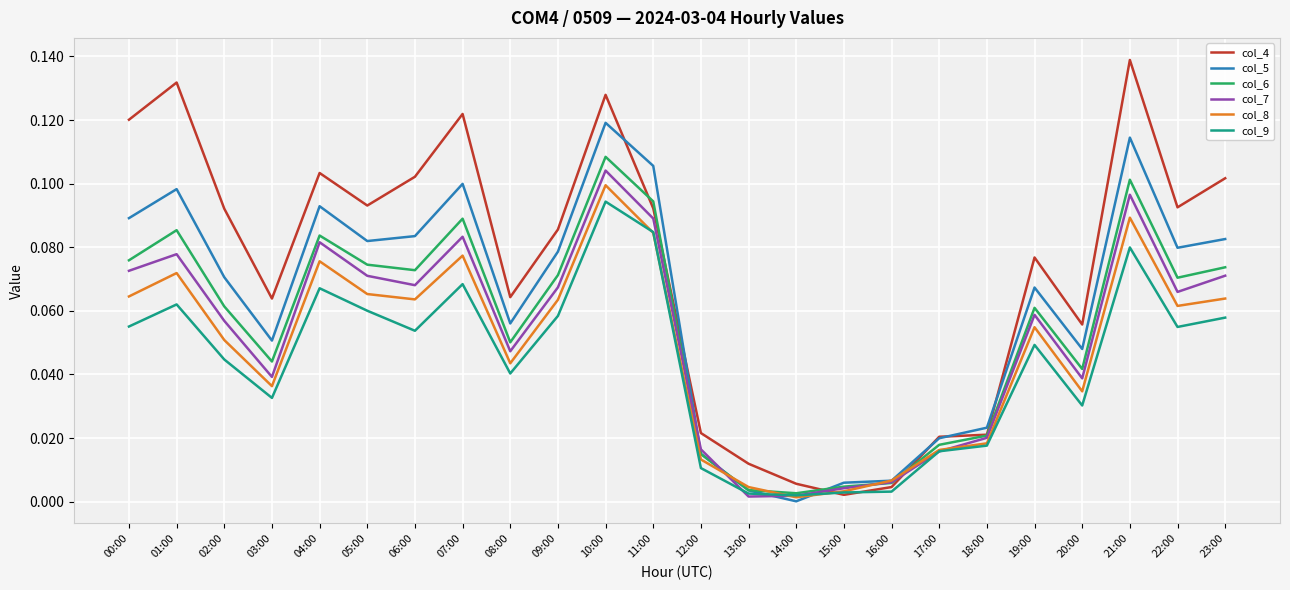

Which category has the highest value across all series?

21:00